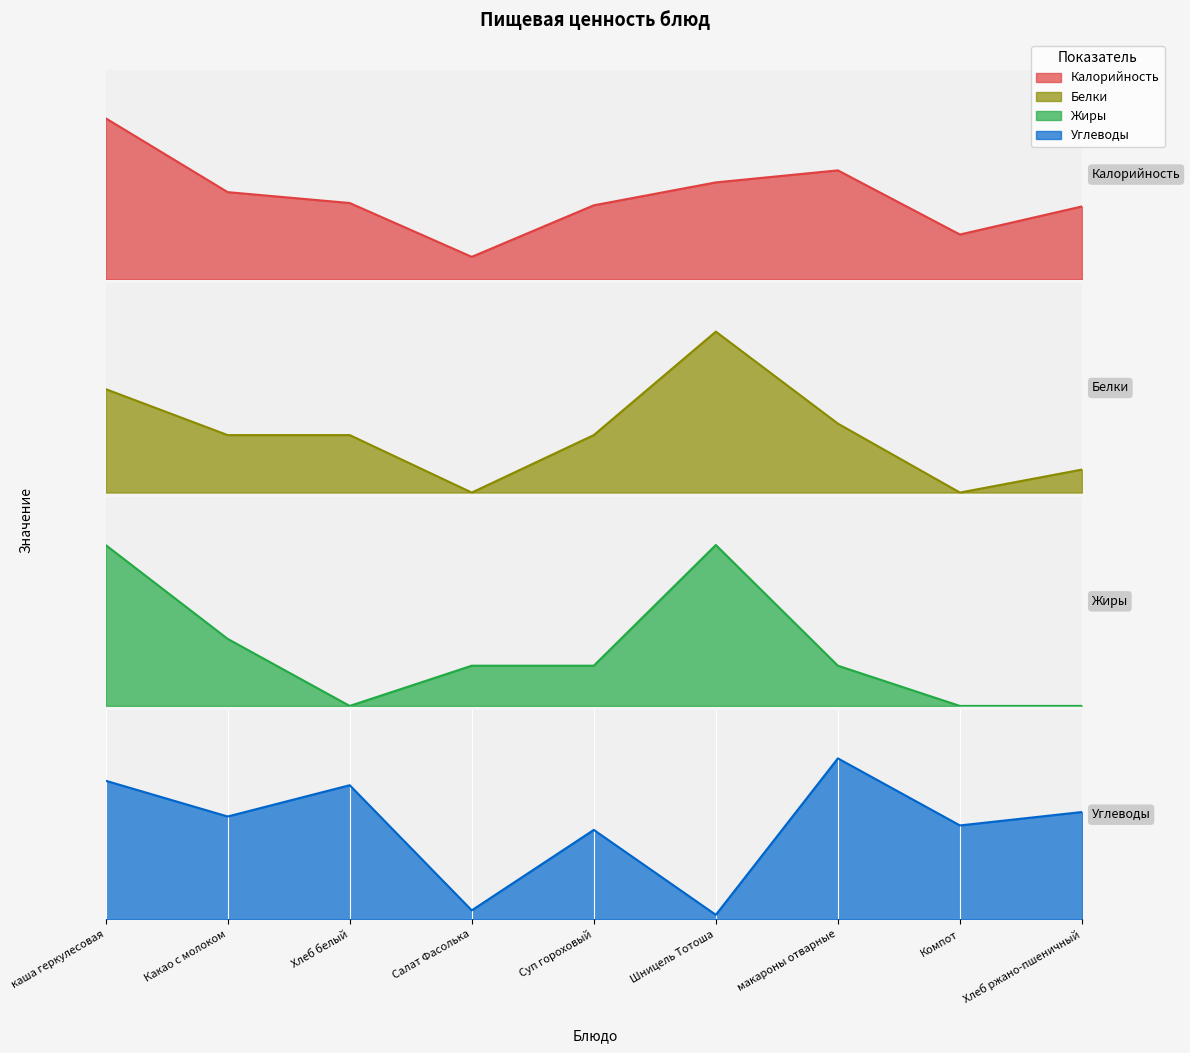

What is the difference between the second highest and second lowest values in the Жиры series?

12